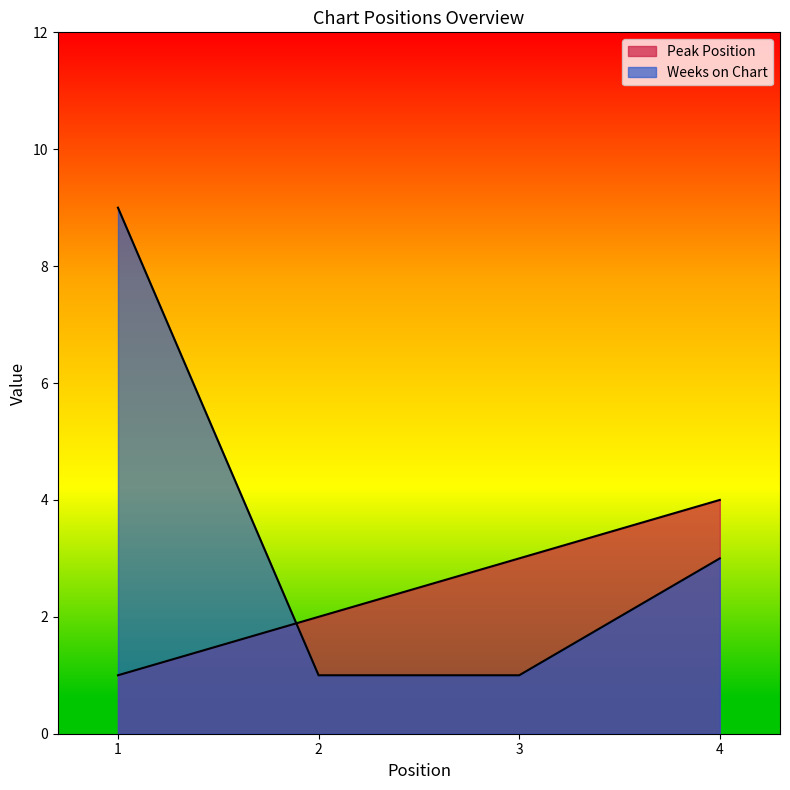

Does the chart have visible grid lines?

No